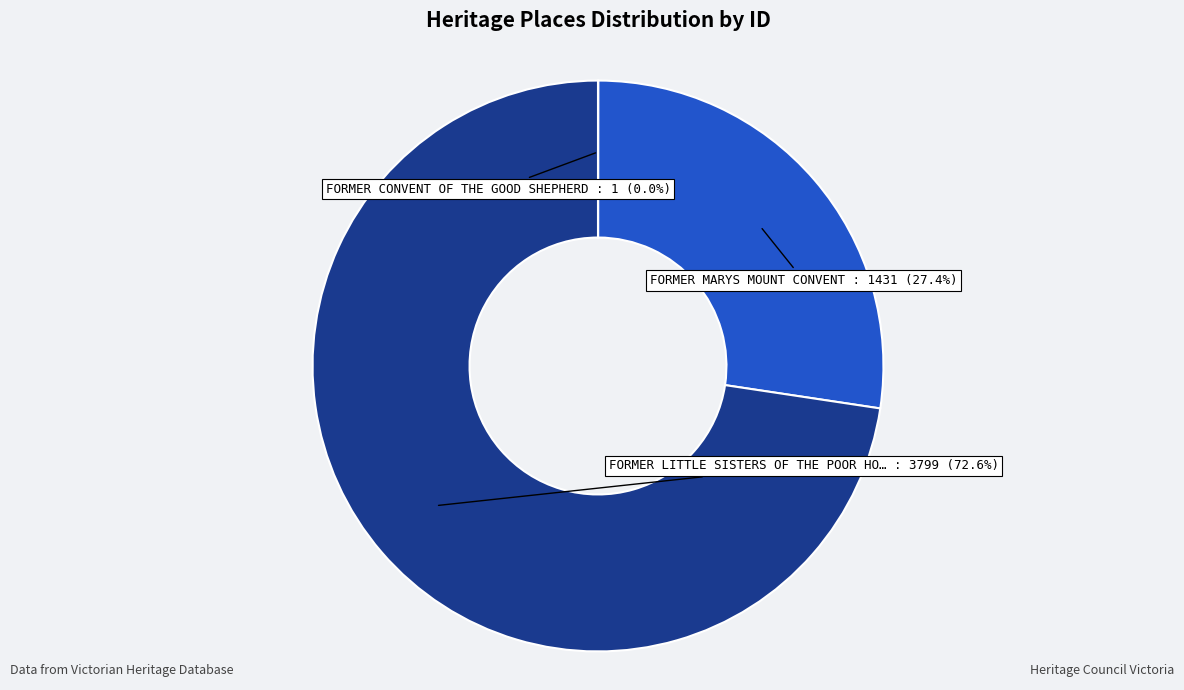

Is there a majority slice in this chart?

Yes